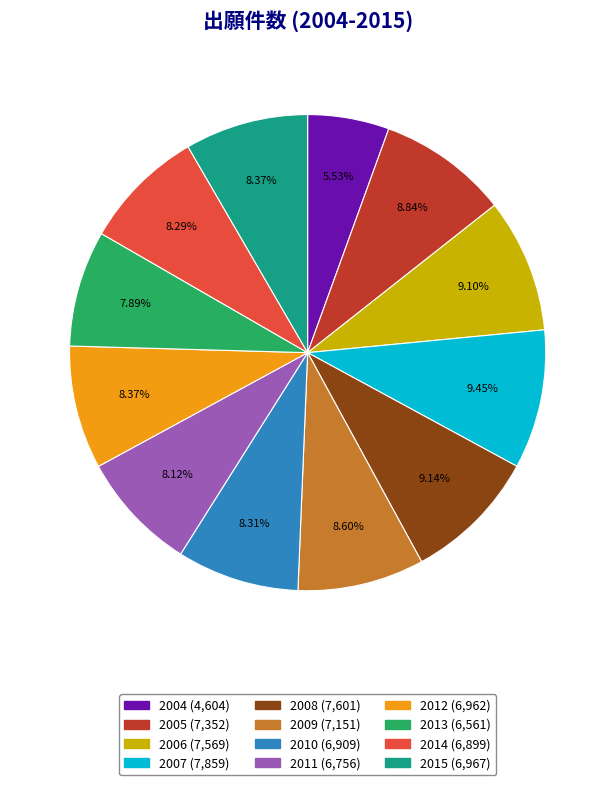

Combined, do 2005 and 2004 account for over 50%?

No